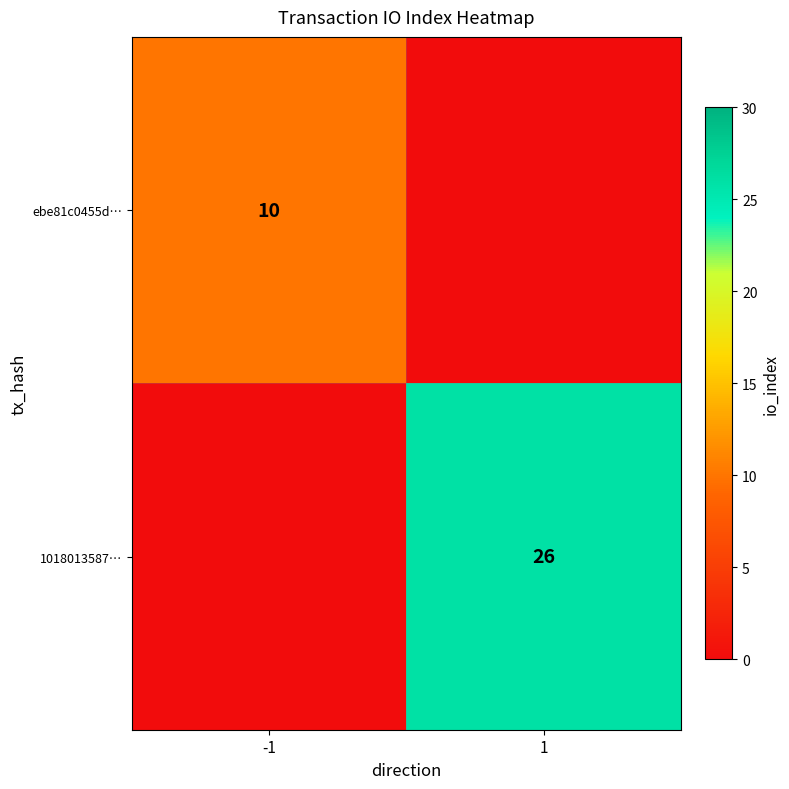

Is the value of ebe81c0455d… at -1 greater than the value of 1018013587… at 1?

No